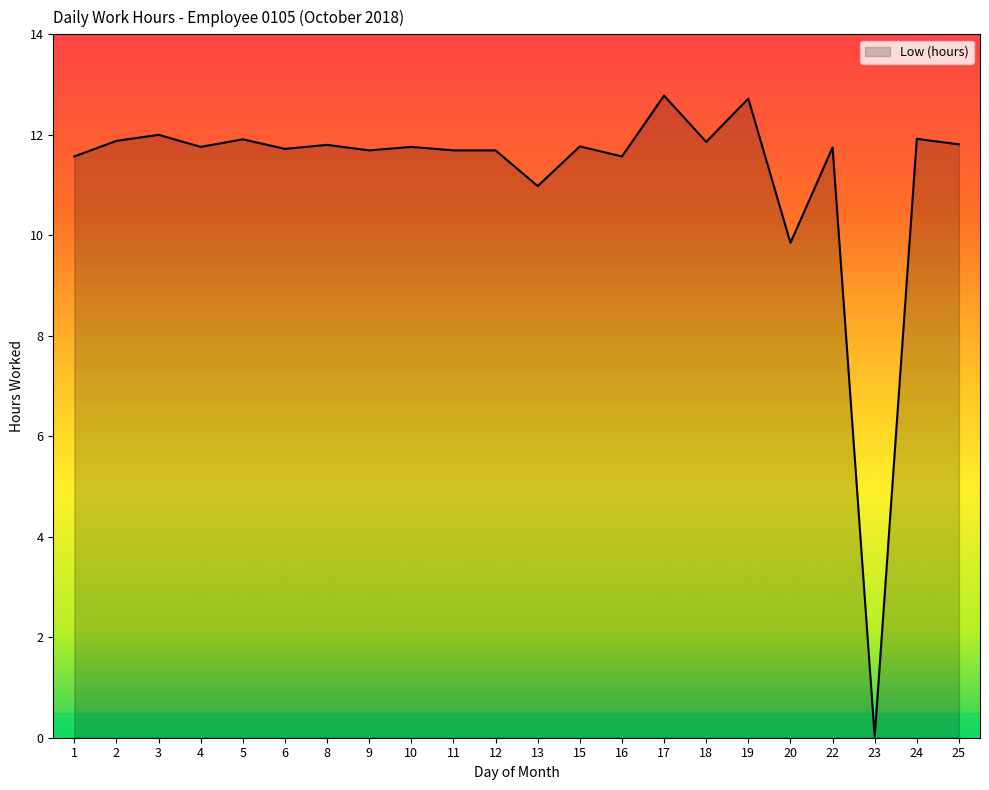

What is the greatest value displayed?

12.8